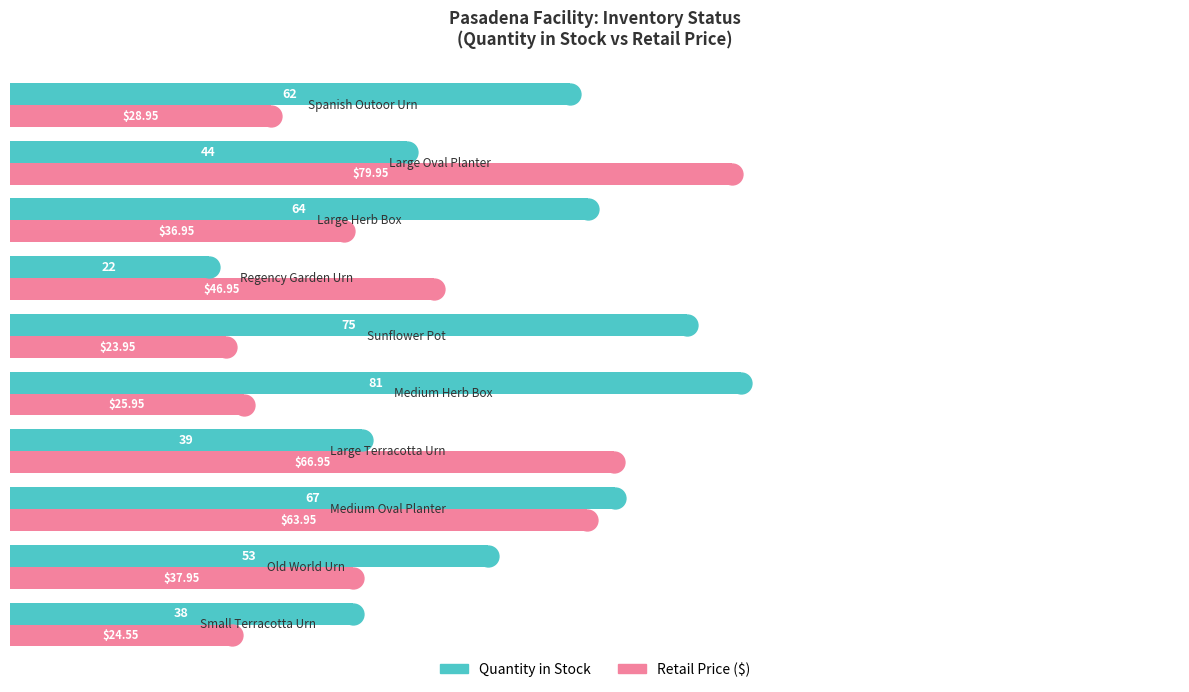

How many series are shown in this chart?

2